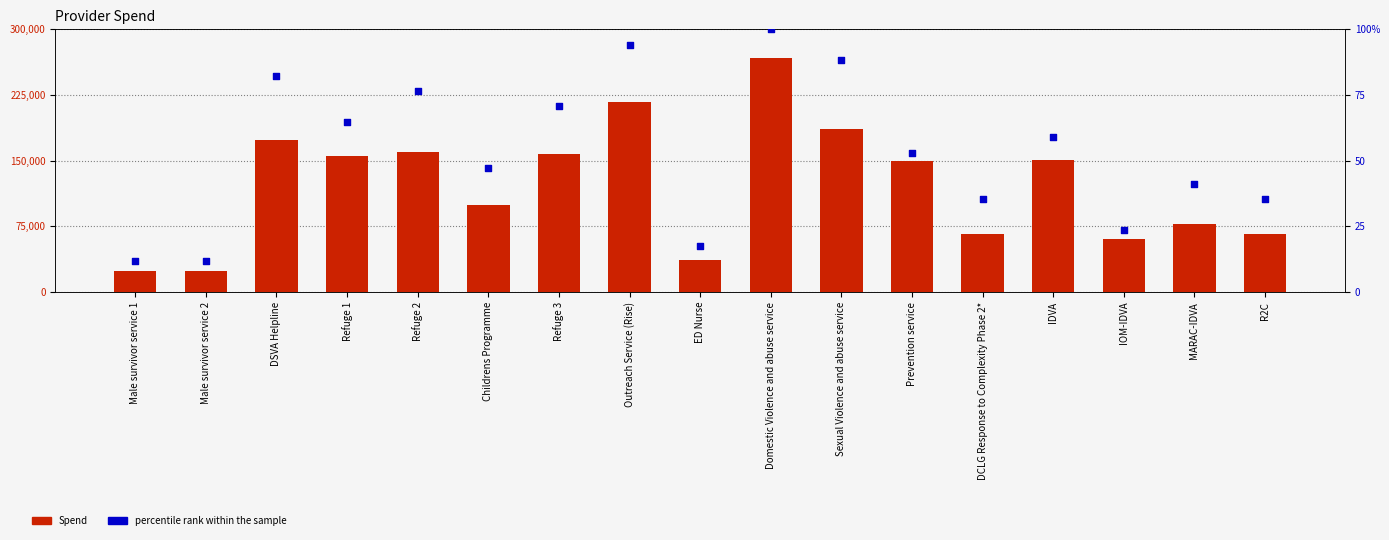

Is the value of Spend at Domestic Violence and abuse service greater than the value of percentile rank within the sample at Male survivor service 2?

Yes